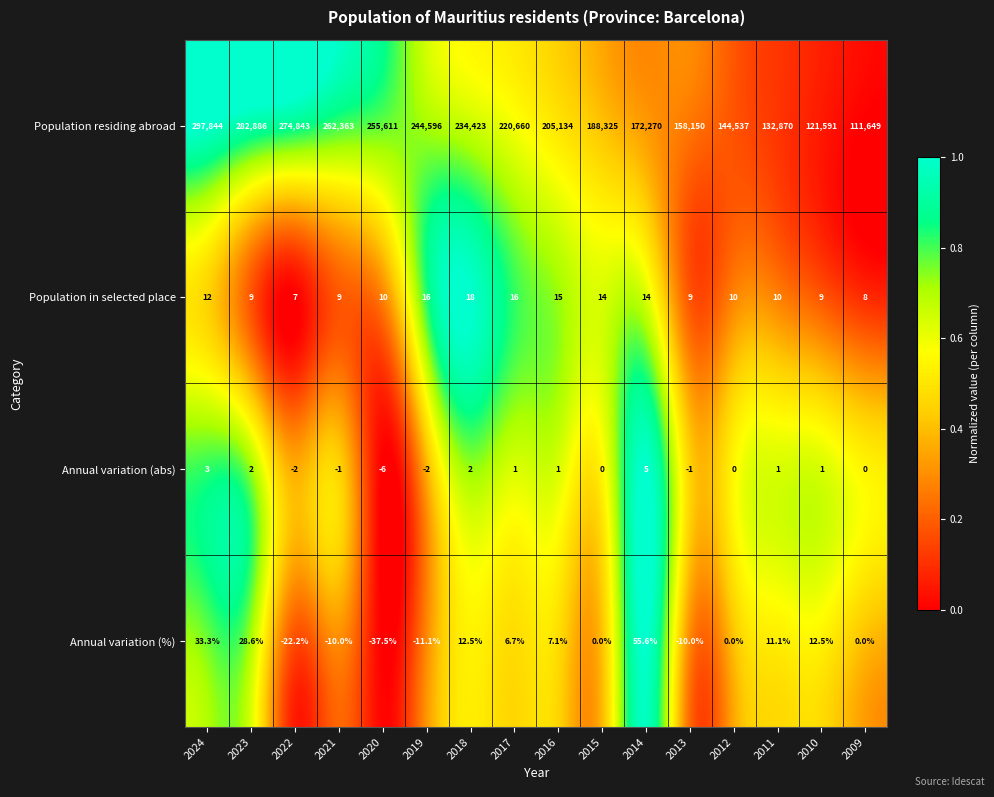

What is the difference between the highest and lowest values at 2009?

111649.0